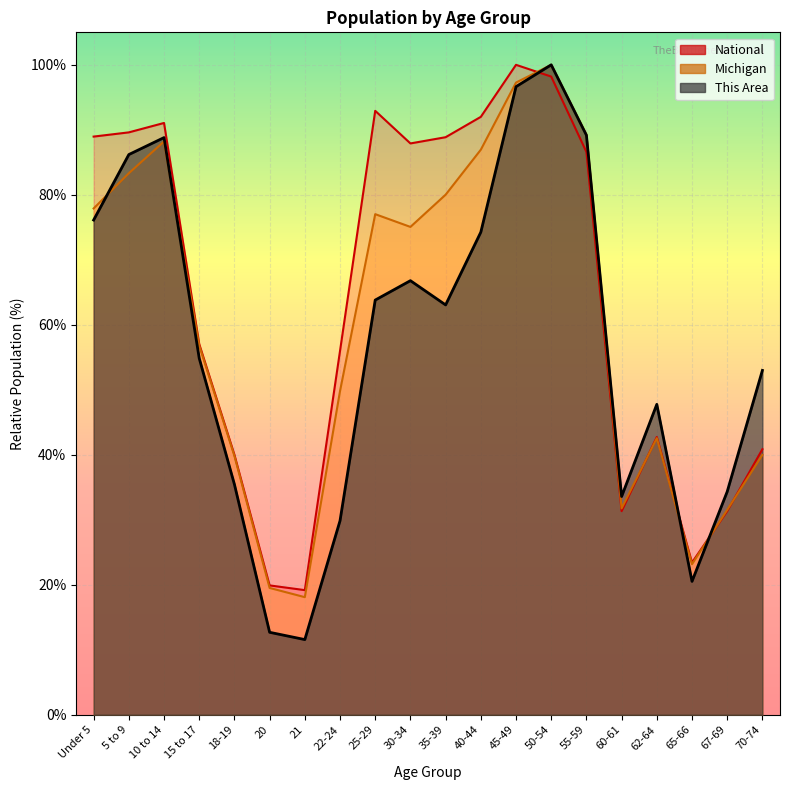

What is the minimum value shown in the chart?

11.6